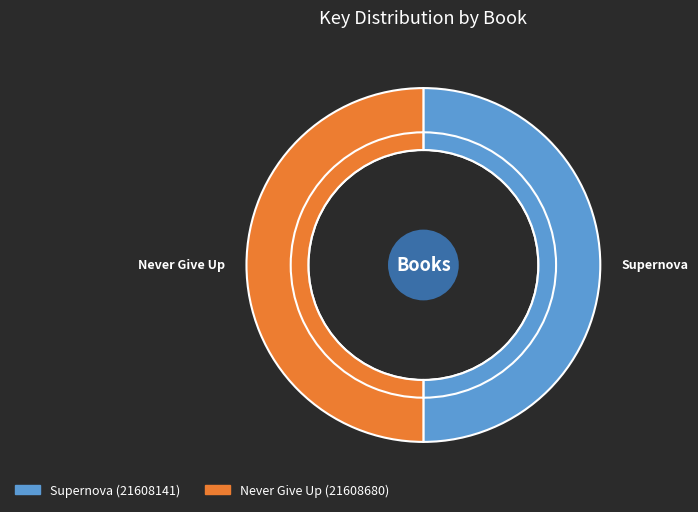

To the nearest percent, what is the combined percentage of Supernova and Never Give Up?

100%